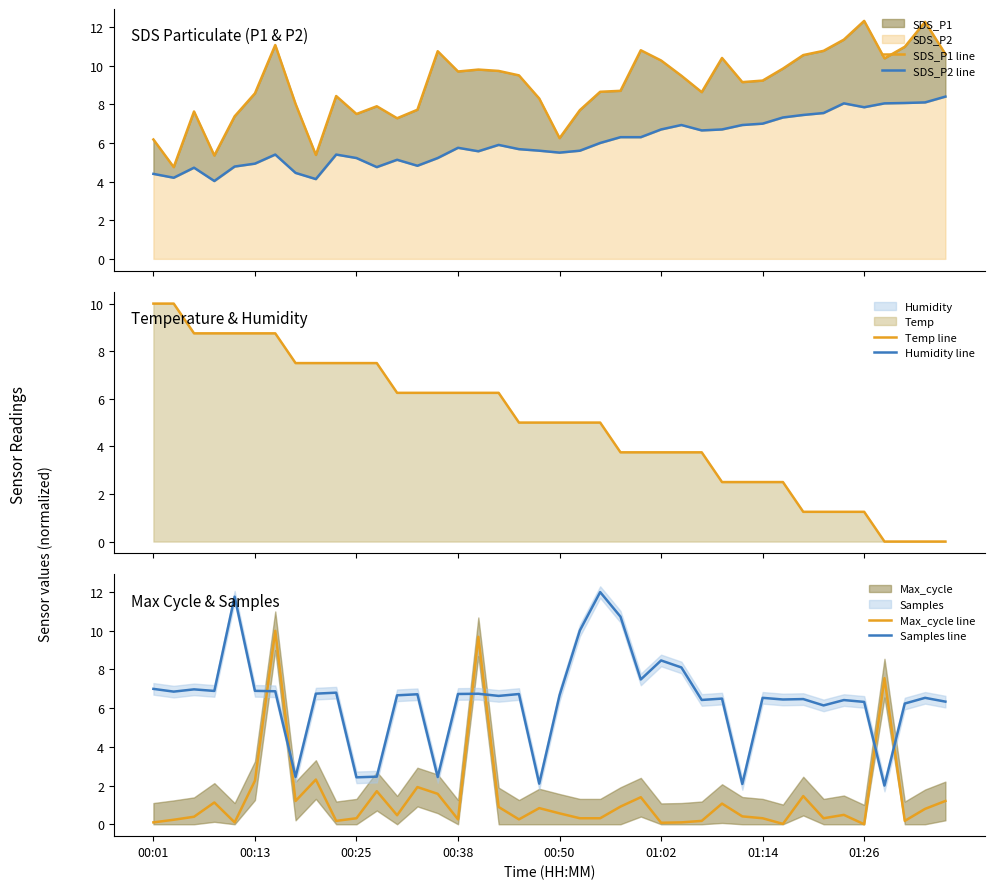

What is the difference between the maximum and minimum values in the SDS_P2 line series?

4.4